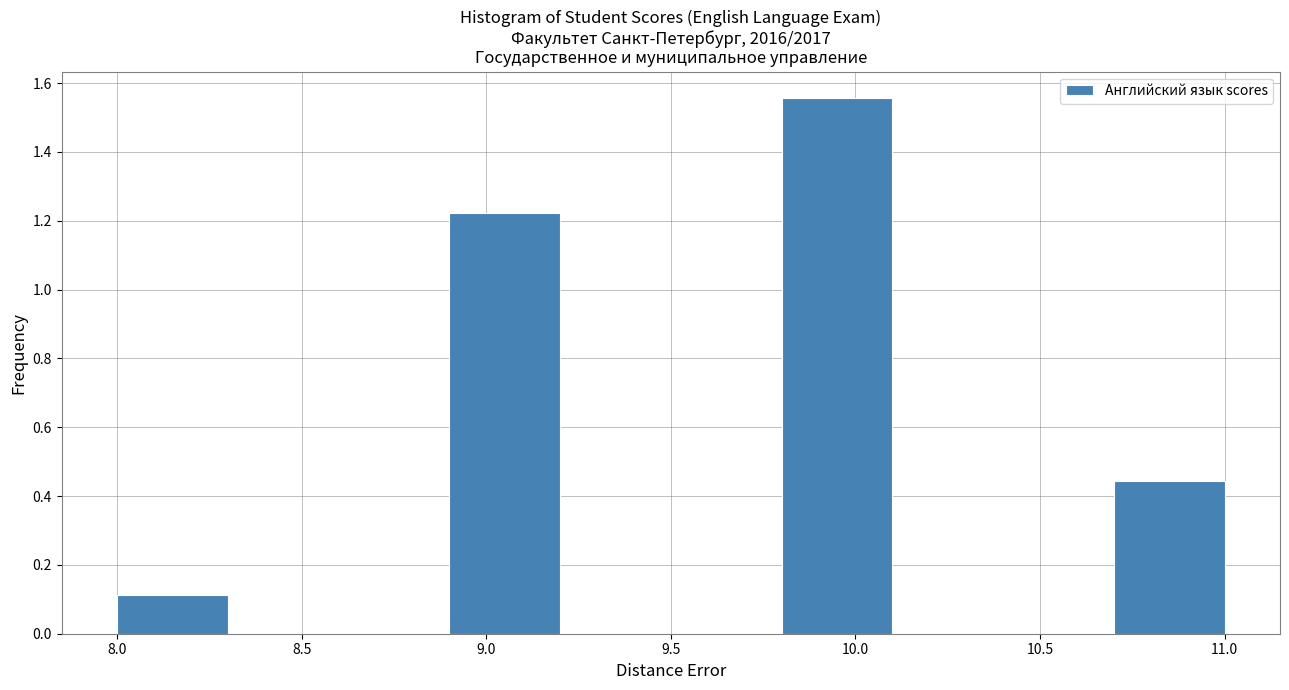

Over which range of the x-axis is the bar tallest?

9.8 to 10.1